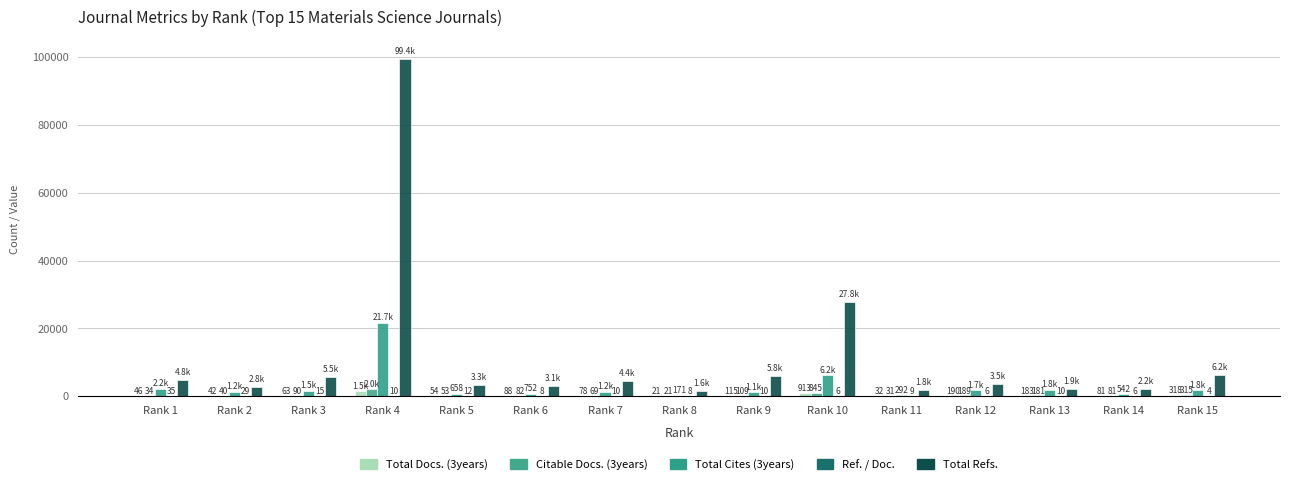

Rank the categories by Total Cites (3years) value from lowest to highest.

Rank 8, Rank 11, Rank 14, Rank 5, Rank 6, Rank 9, Rank 2, Rank 7, Rank 3, Rank 12, Rank 15, Rank 13, Rank 1, Rank 10, Rank 4